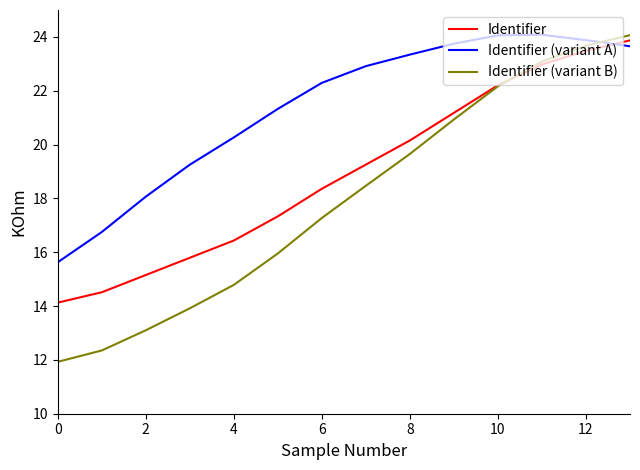

What is the greatest value displayed?

24.1